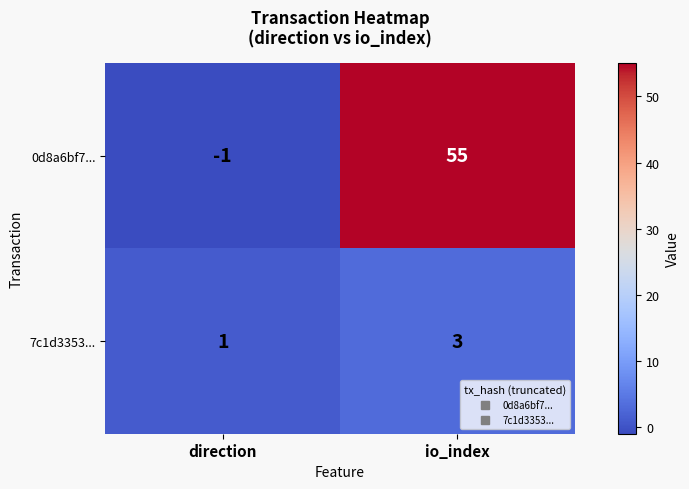

At how many categories does at least one series exceed 53?

1